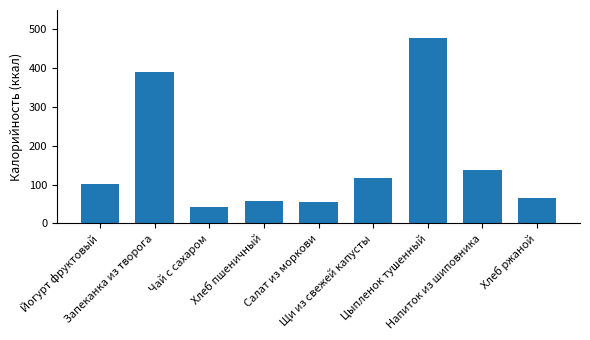

What is the change in value from Чай с сахаром to Цыпленок тушенный?

+436